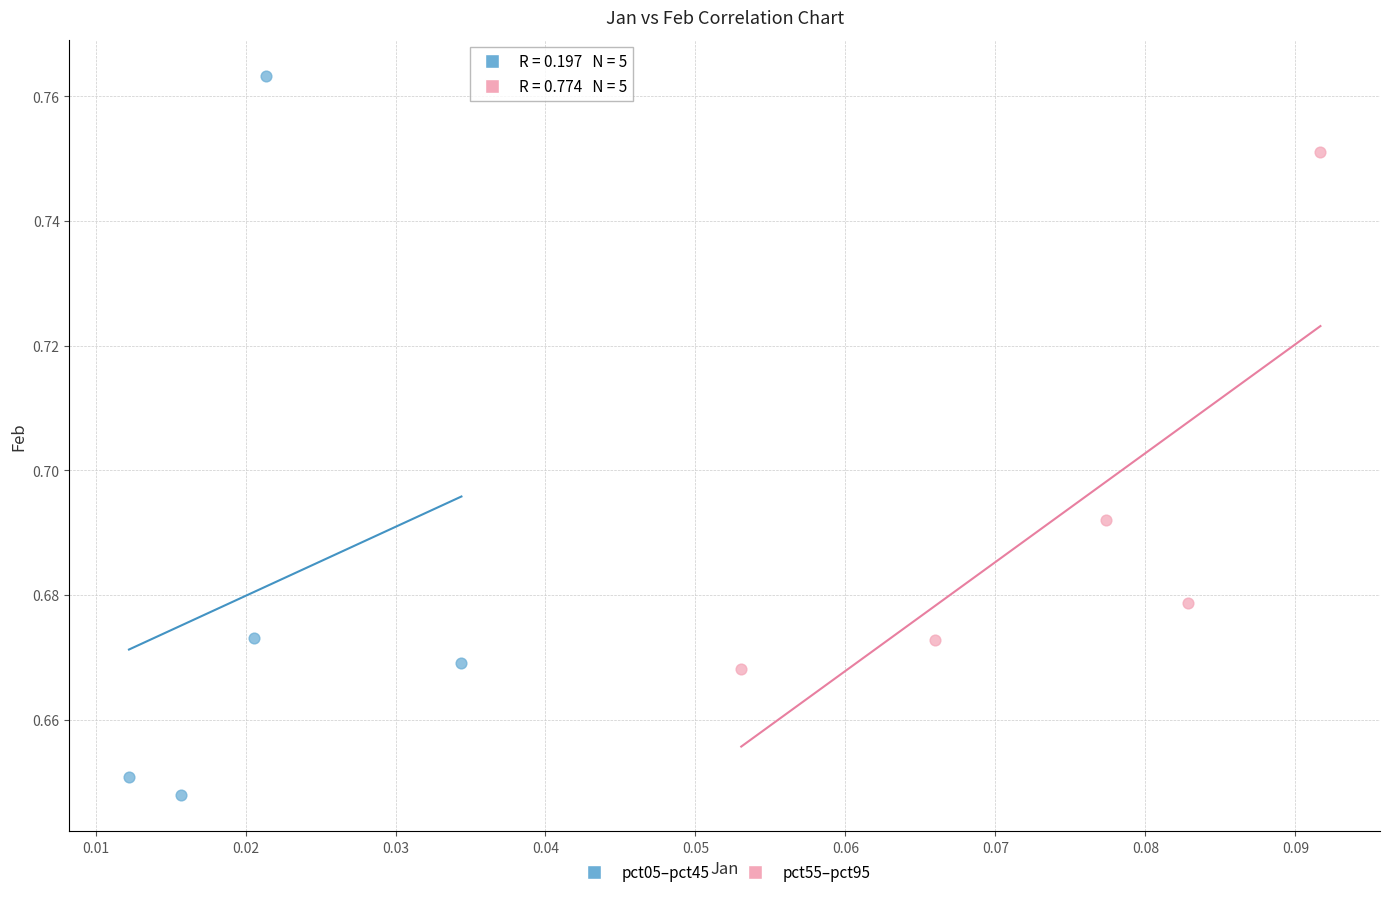

Which series reaches the minimum Y coordinate?

pct05–pct45